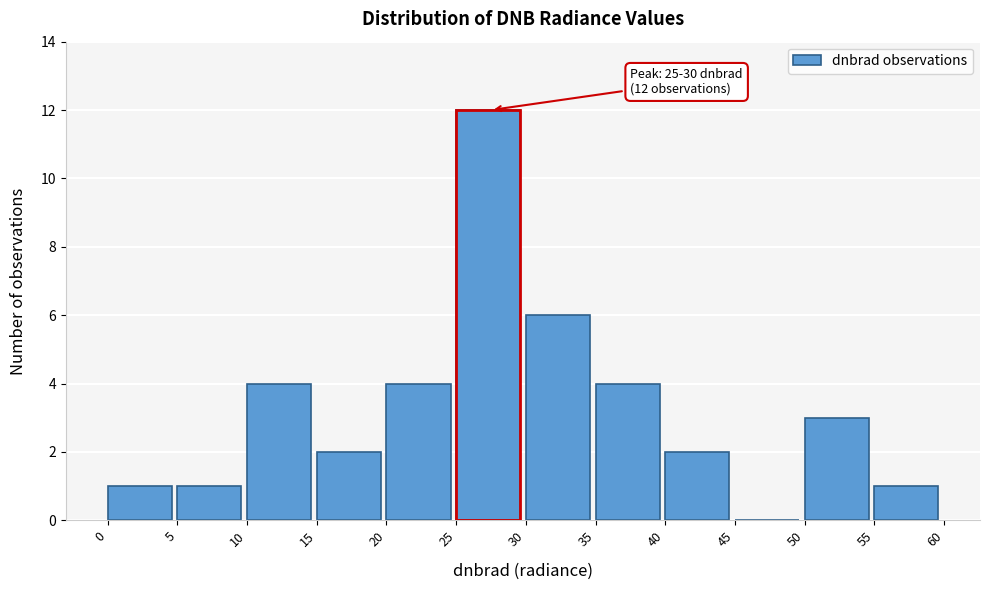

Which range on the x-axis has the tallest bar?

25 to 30